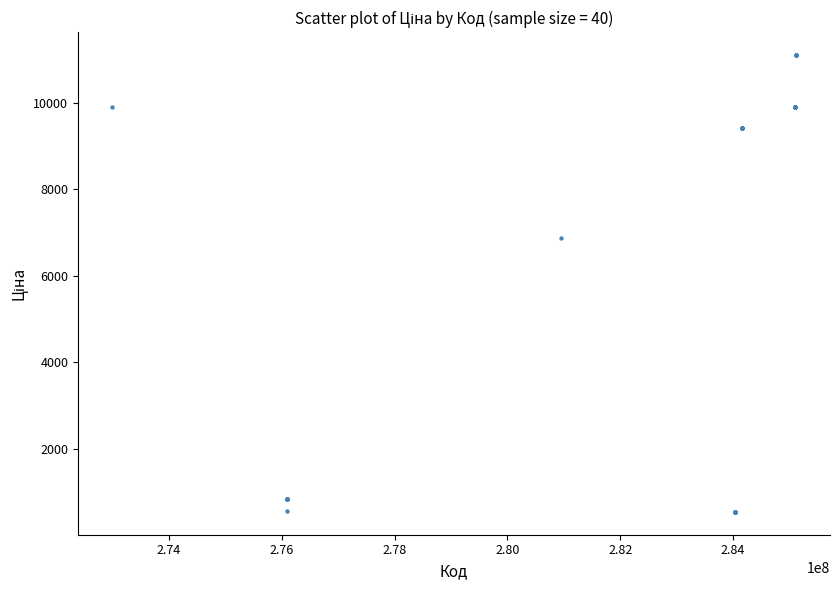

What Y value in the scatter plot is closest to 5824?

6879.5